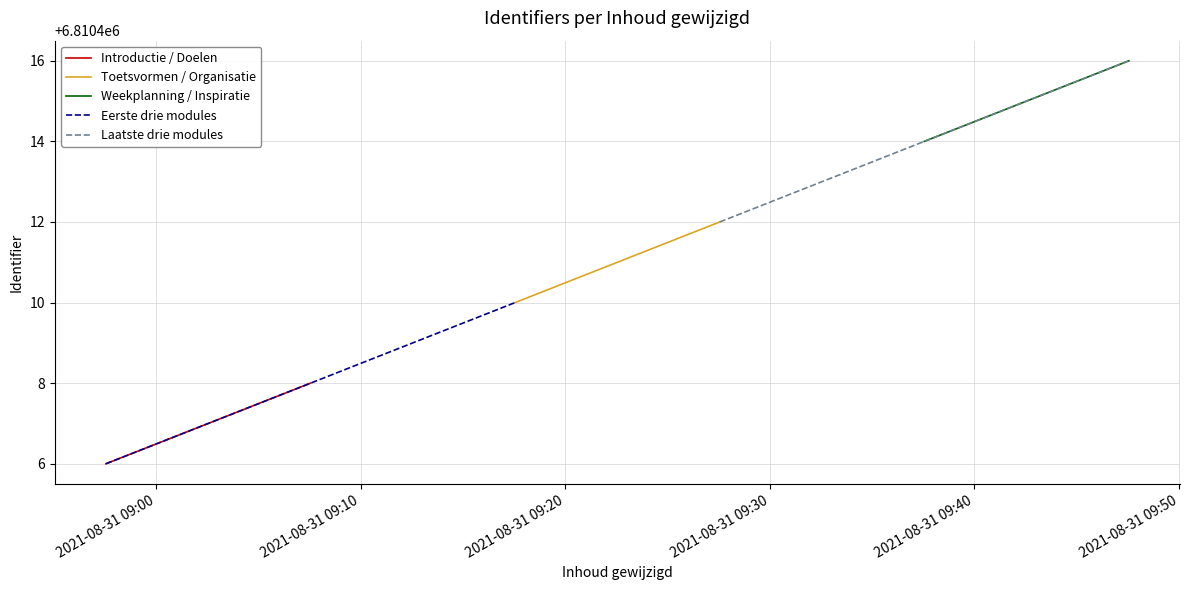

What is the sum of all values?

40862466